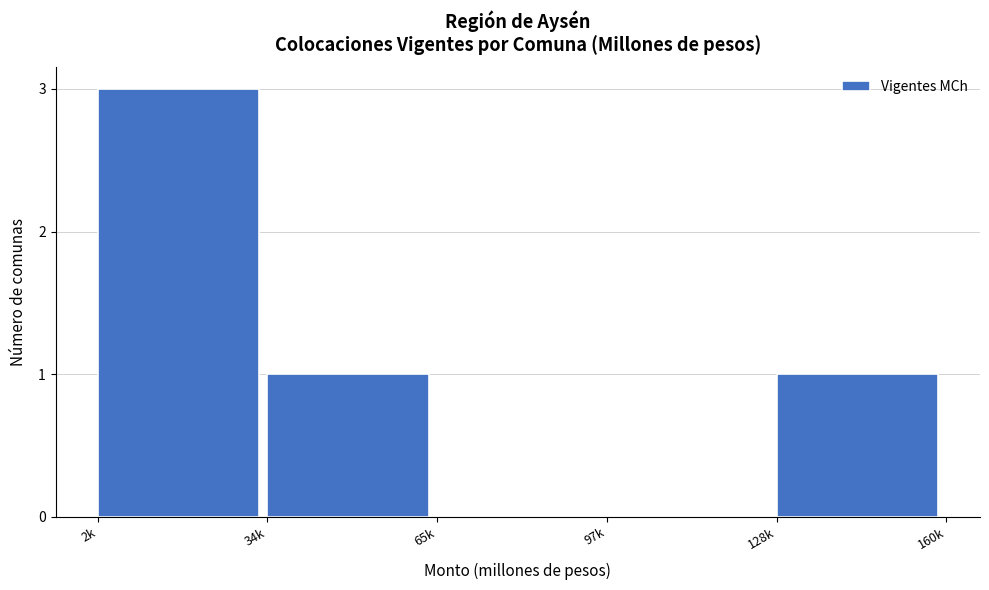

Reading left to right, list all the values displayed in this chart.

2k=3	34k=1	65k=0	97k=0	128k=1